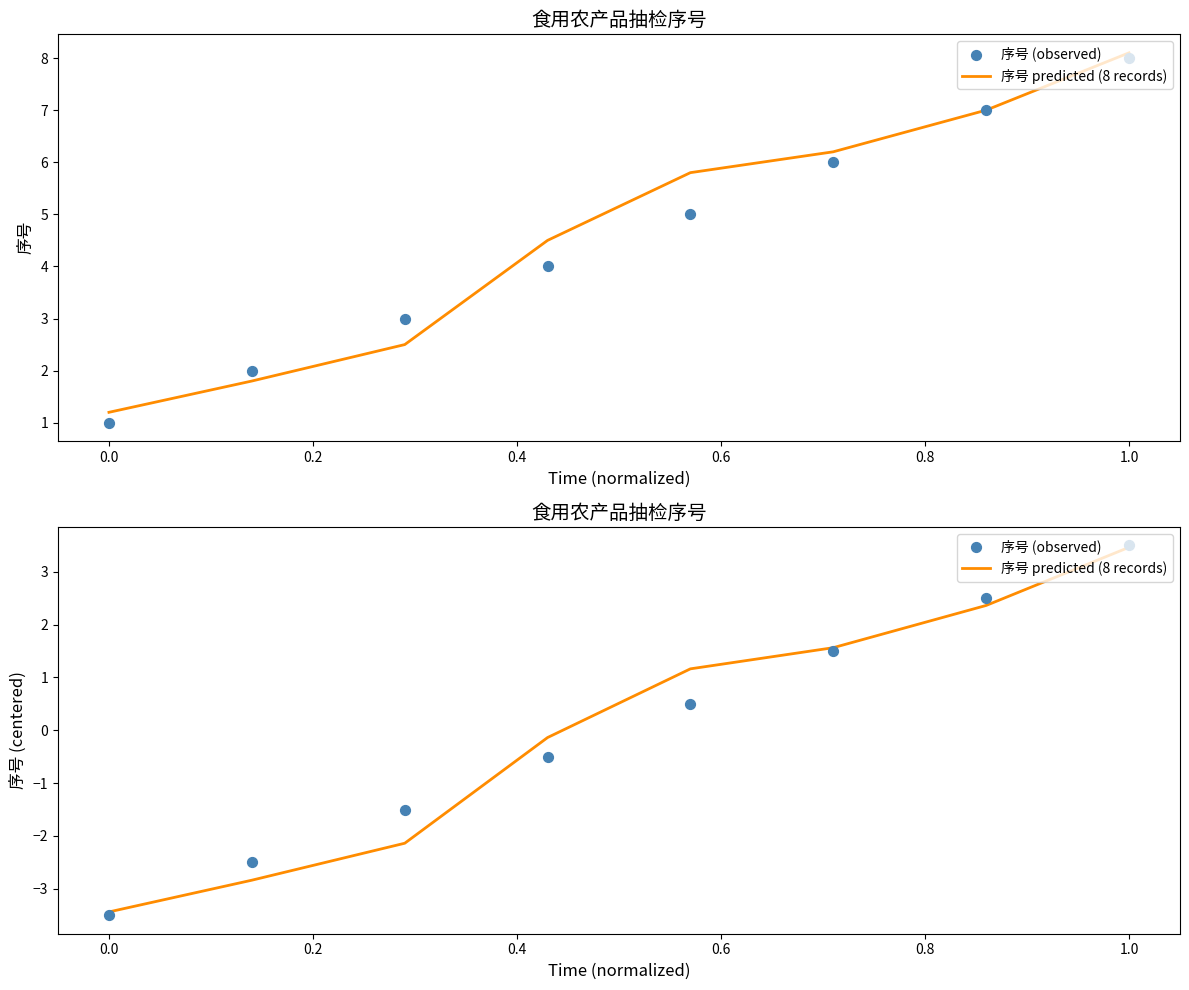

What are all the series names shown in the legend?

序号 predicted (8 records), 序号 (observed)